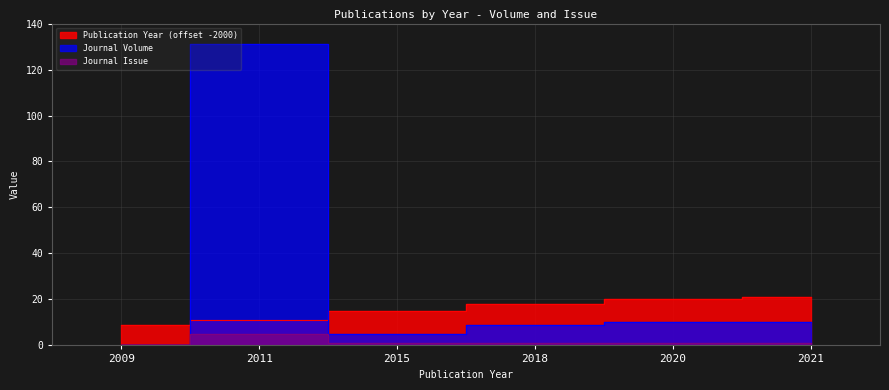

Rank the categories by Journal Issue value from highest to lowest.

2011, 2015, 2018, 2020, 2021, 2009